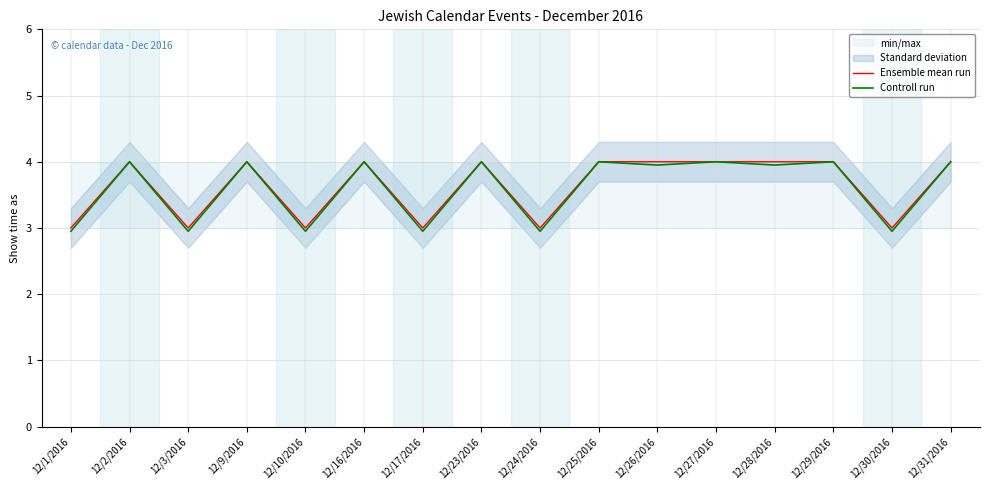

Rank the series at 12/17/2016 from highest to lowest value.

Ensemble mean run, Controll run